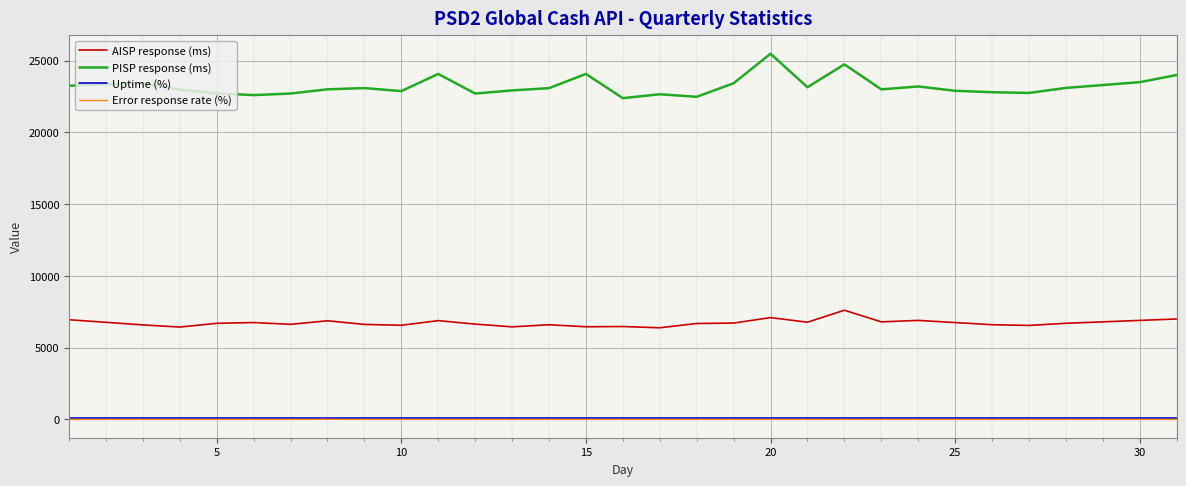

What is the minimum value for AISP response (ms)?

6388.0